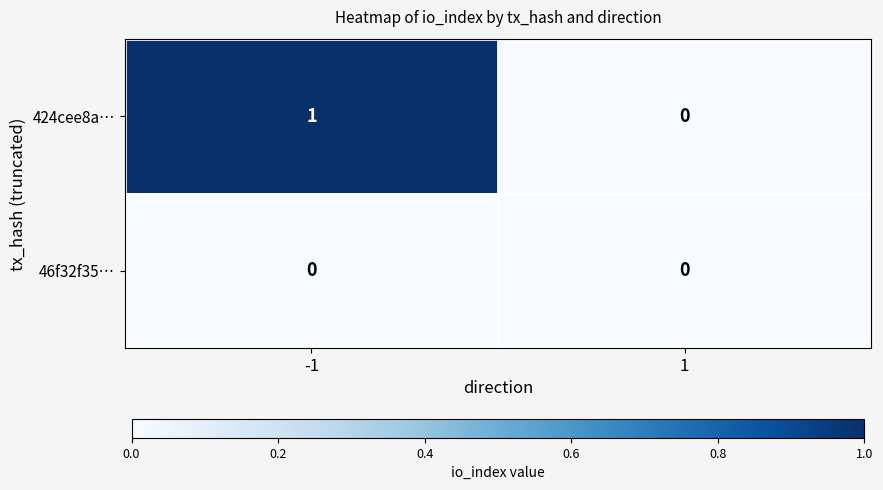

Rank the series by their average value, from highest to lowest.

424cee8a…, 46f32f35…